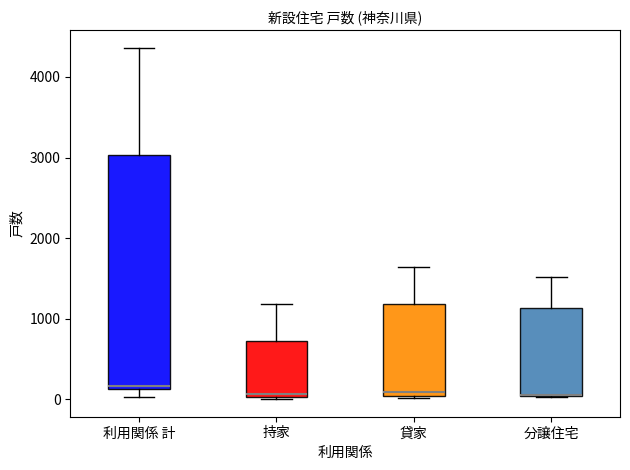

Where does the upper whisker of the box for 貸家 end on the y-axis? The values are not printed on the chart, so give them approximately, as read against the axis.

1600